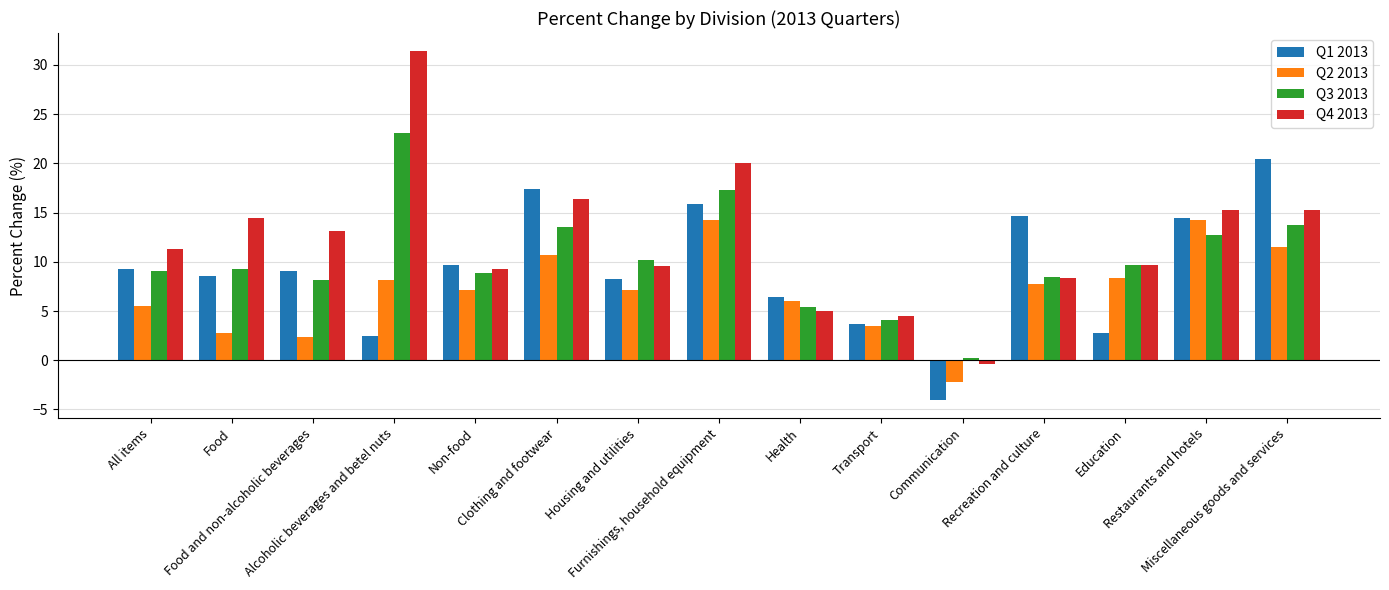

What is the sum of the Q4 2013 values at Miscellaneous goods and services and Food and non-alcoholic beverages?

28.5